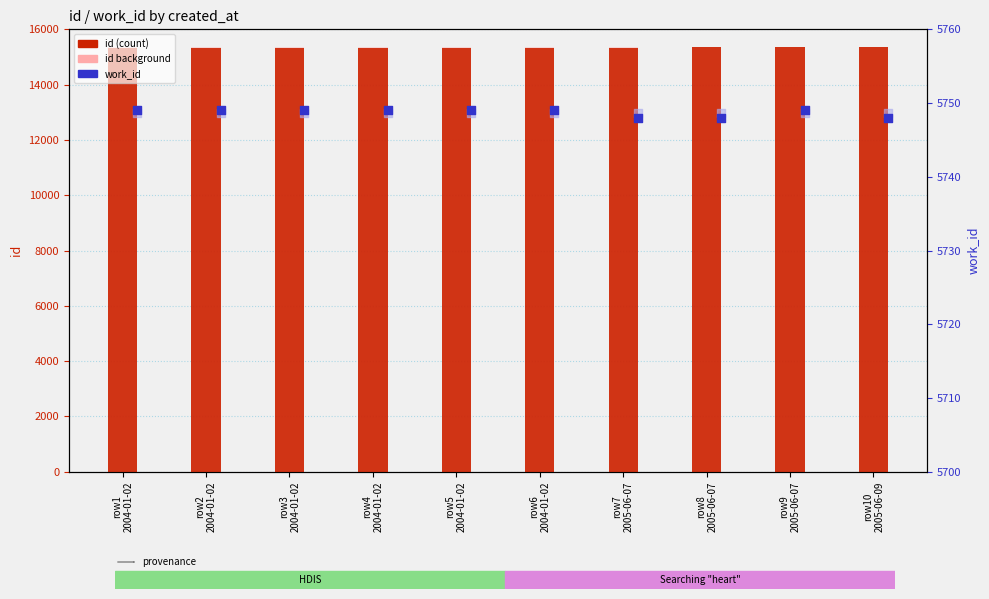

Is the value of work_id at row3
2004-01-02 greater than the value of id at row9
2005-06-07?

No